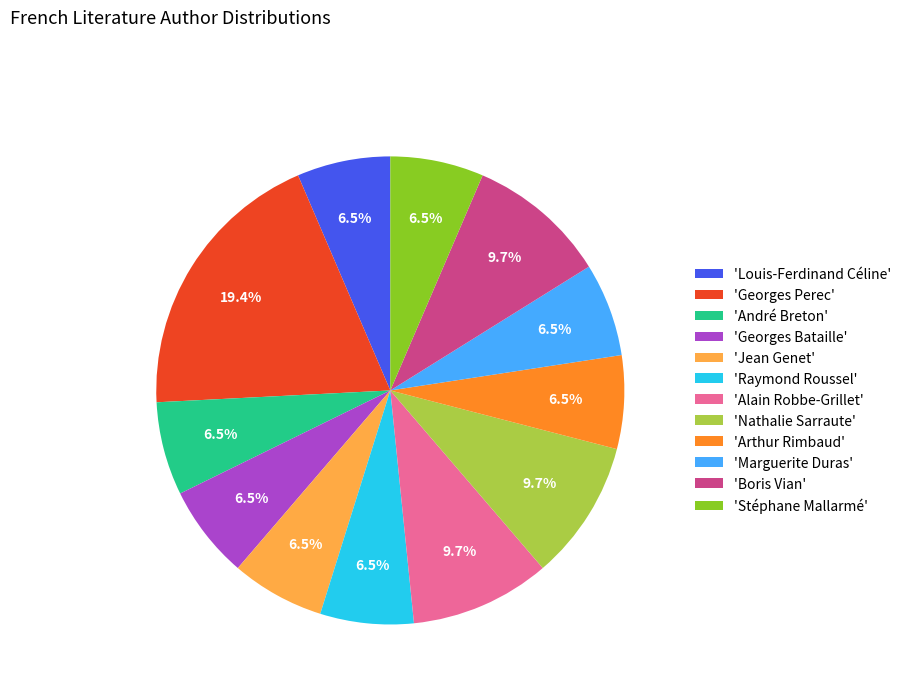

What is the largest slice in the pie chart?

'Georges Perec'